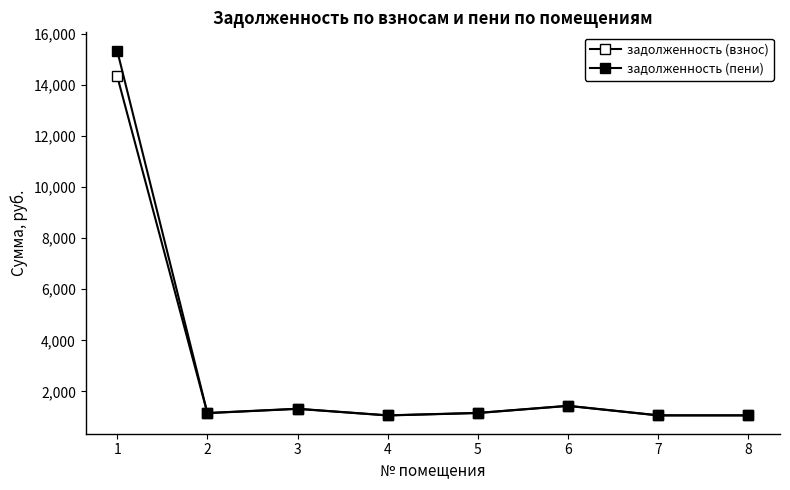

True or false: задолженность (пени) has more than 1 interior local peaks.

True